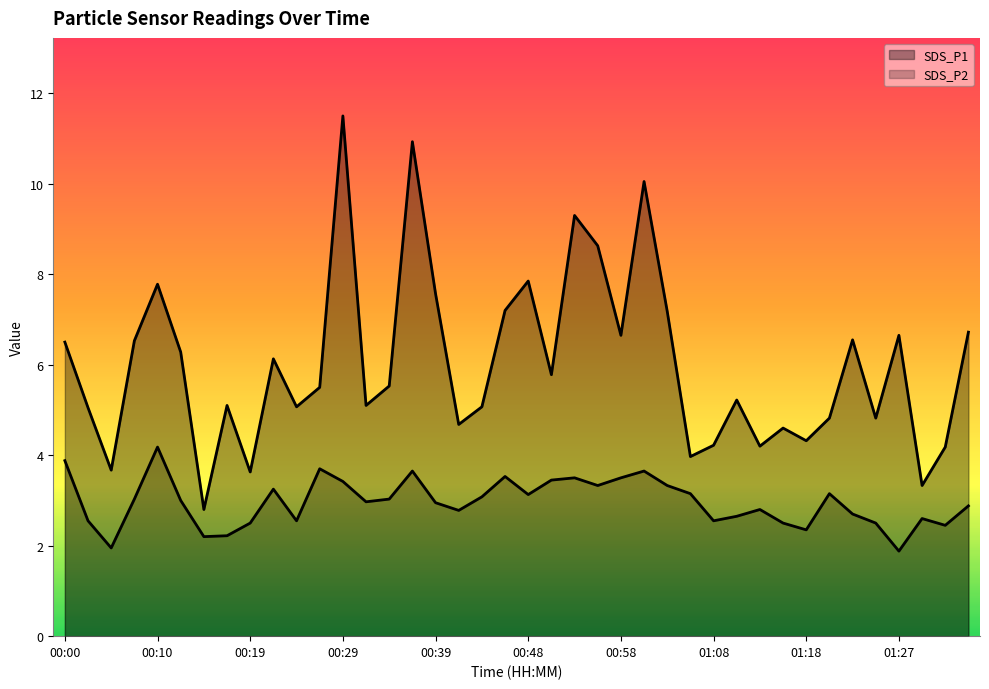

Which series has the widest spread of values?

SDS_P1